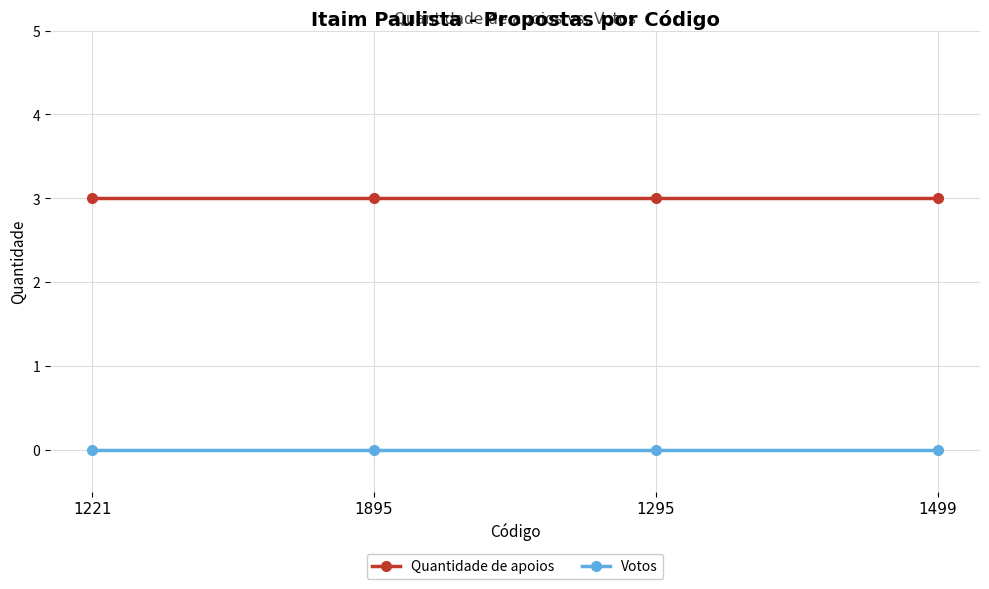

How many lines are shown in the chart?

2